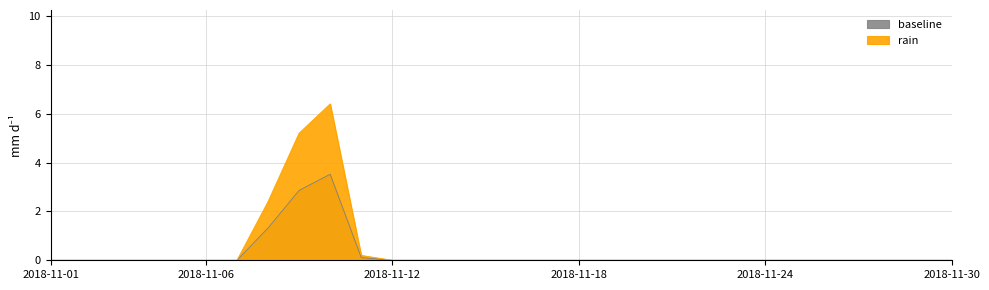

How many interior local peaks (higher than both neighbors) does the data have?

1